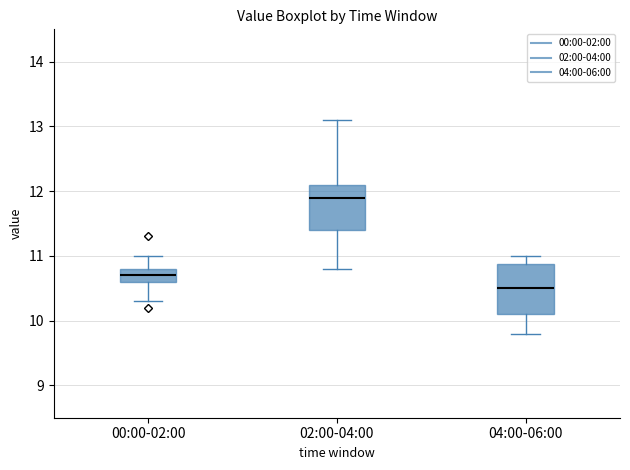

Where does the lower whisker of the box for 00:00-02:00 end on the y-axis? The values are not printed on the chart, so give them approximately, as read against the axis.

10.3